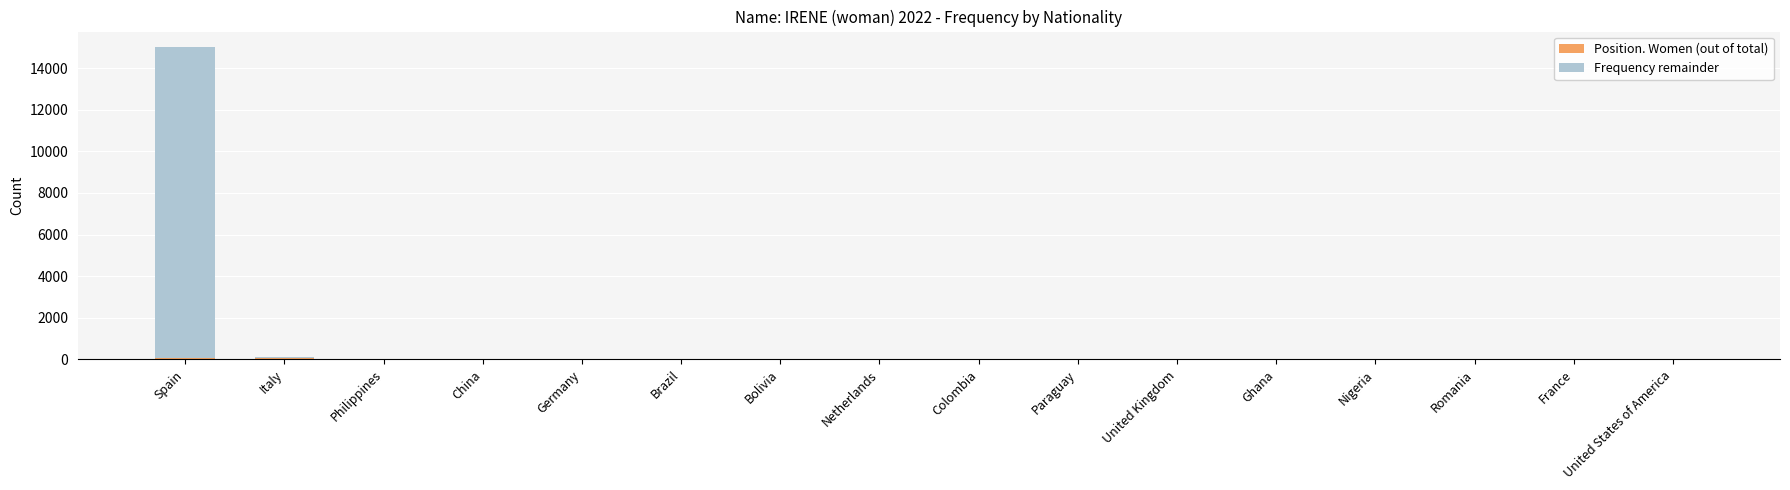

At which category is the sum across all series the highest?

Spain